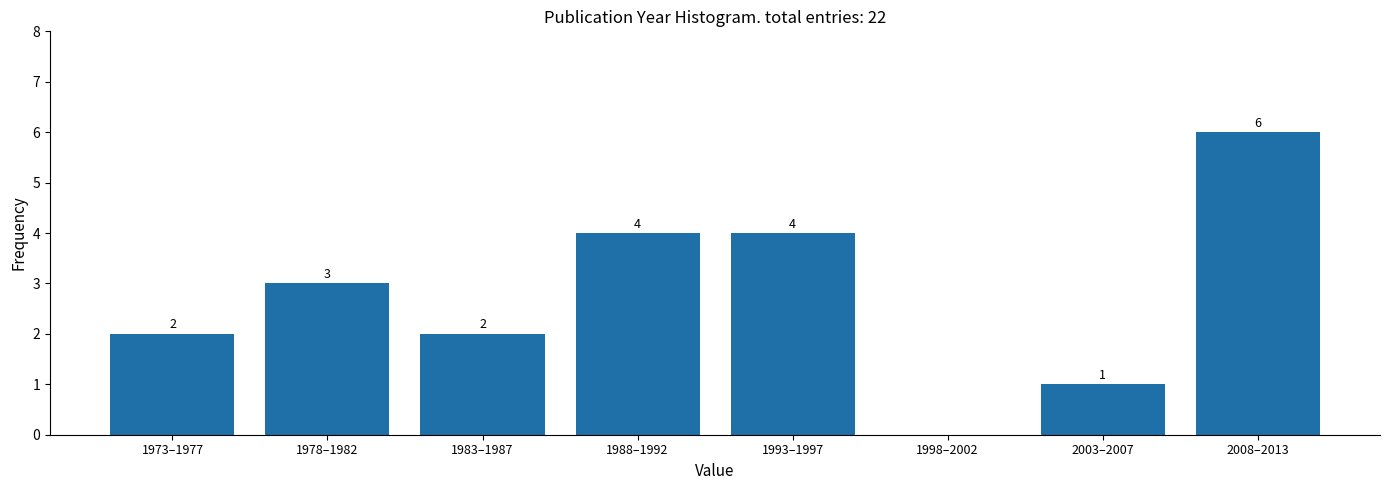

Reading left to right, what are all the values shown in this chart?

1973–1977=2	1978–1982=3	1983–1987=2	1988–1992=4	1993–1997=4	1998–2002=0	2003–2007=1	2008–2013=6